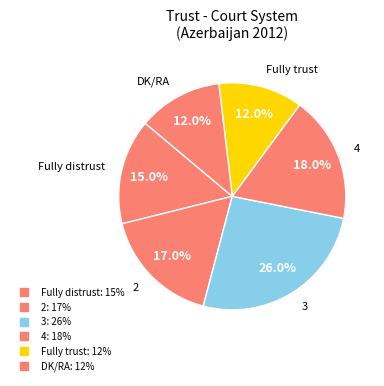

How many segments does this pie chart have?

6